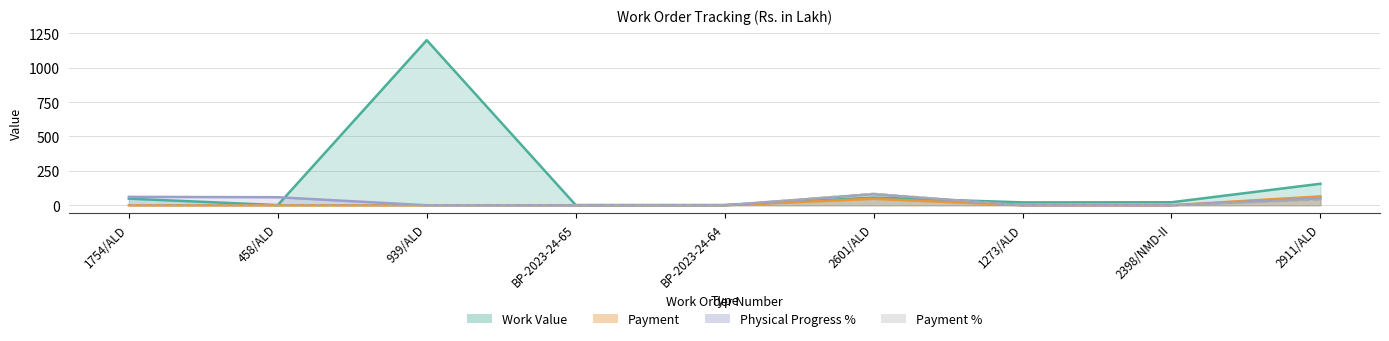

Rank the categories by Physical Progress % value from highest to lowest.

2601/ALD, 1754/ALD, 458/ALD, 2911/ALD, 939/ALD, BP-2023-24-65, BP-2023-24-64, 1273/ALD, 2398/NMD-II